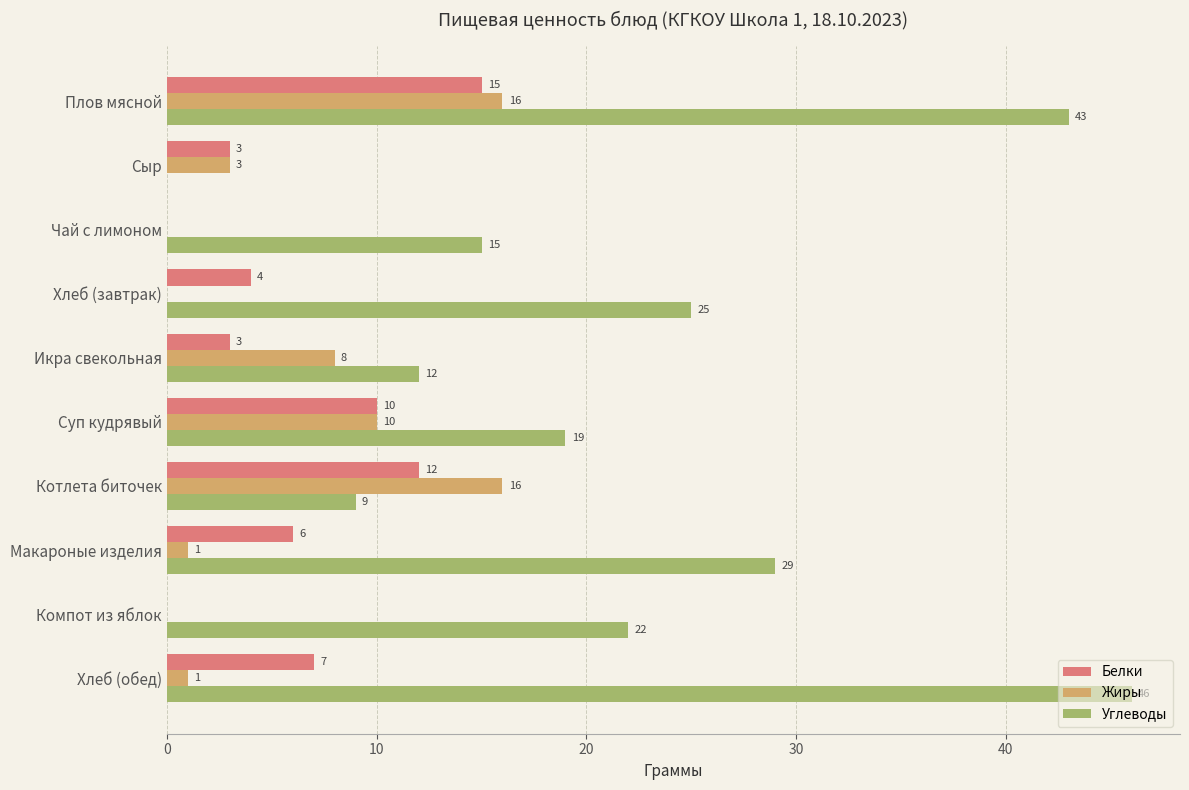

Between Сыр and Суп кудрявый, which series saw the biggest shift?

Углеводы